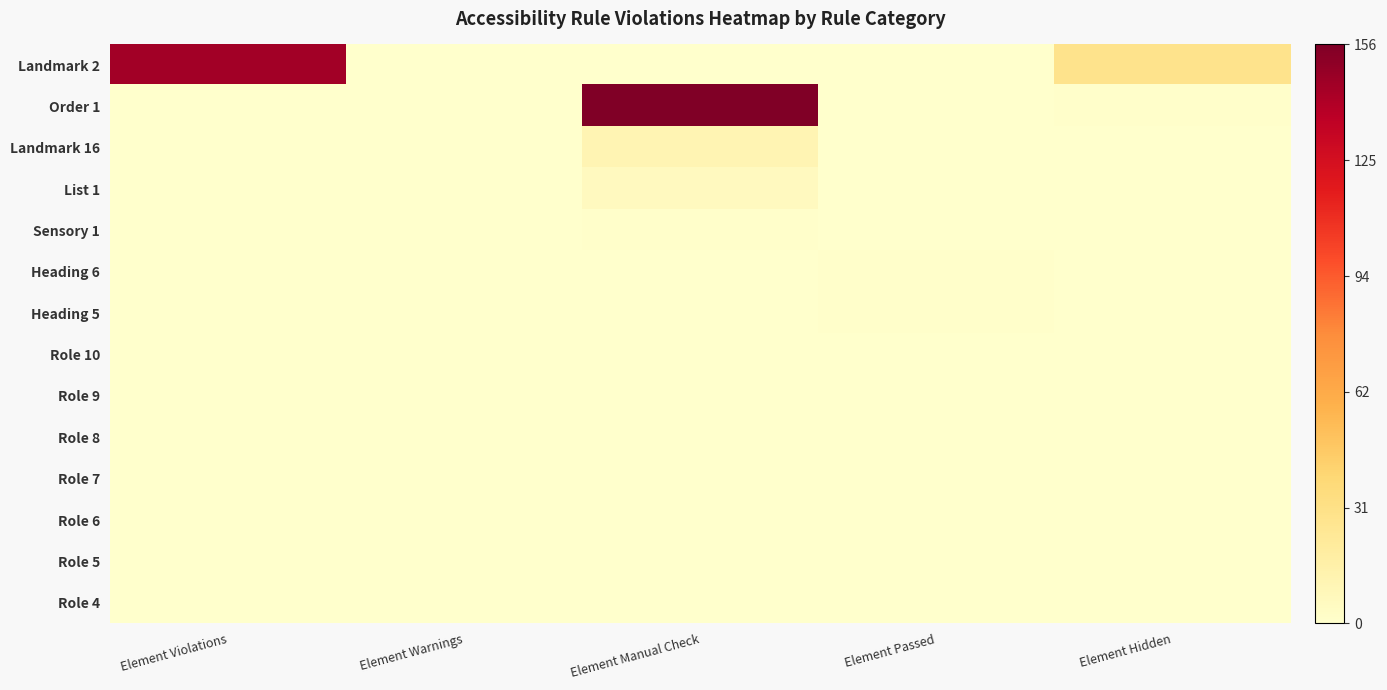

Reading right to left, what are all the values shown in this chart?

Landmark 2: Element Hidden=0.2	Element Passed=0.0	Element Manual Check=0.0	Element Warnings=0.0	Element Violations=0.9
Order 1: Element Hidden=0.0	Element Passed=0.0	Element Manual Check=1.0	Element Warnings=0.0	Element Violations=0.0
Landmark 16: Element Hidden=0.0	Element Passed=0.0	Element Manual Check=0.1	Element Warnings=0.0	Element Violations=0.0
List 1: Element Hidden=0.0	Element Passed=0.0	Element Manual Check=0.0	Element Warnings=0.0	Element Violations=0.0
Sensory 1: Element Hidden=0.0	Element Passed=0.0	Element Manual Check=0.0	Element Warnings=0.0	Element Violations=0.0
Heading 6: Element Hidden=0.0	Element Passed=0.0	Element Manual Check=0.0	Element Warnings=0.0	Element Violations=0.0
Heading 5: Element Hidden=0.0	Element Passed=0.0	Element Manual Check=0.0	Element Warnings=0.0	Element Violations=0.0
Role 10: Element Hidden=0.0	Element Passed=0.0	Element Manual Check=0.0	Element Warnings=0.0	Element Violations=0.0
Role 9: Element Hidden=0.0	Element Passed=0.0	Element Manual Check=0.0	Element Warnings=0.0	Element Violations=0.0
Role 8: Element Hidden=0.0	Element Passed=0.0	Element Manual Check=0.0	Element Warnings=0.0	Element Violations=0.0
Role 7: Element Hidden=0.0	Element Passed=0.0	Element Manual Check=0.0	Element Warnings=0.0	Element Violations=0.0
Role 6: Element Hidden=0.0	Element Passed=0.0	Element Manual Check=0.0	Element Warnings=0.0	Element Violations=0.0
Role 5: Element Hidden=0.0	Element Passed=0.0	Element Manual Check=0.0	Element Warnings=0.0	Element Violations=0.0
Role 4: Element Hidden=0.0	Element Passed=0.0	Element Manual Check=0.0	Element Warnings=0.0	Element Violations=0.0